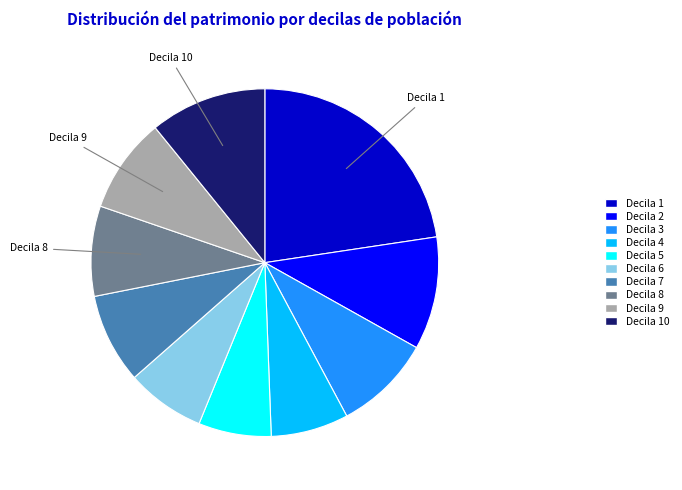

Is it true that Decila 9 is 1% of the pie?

False